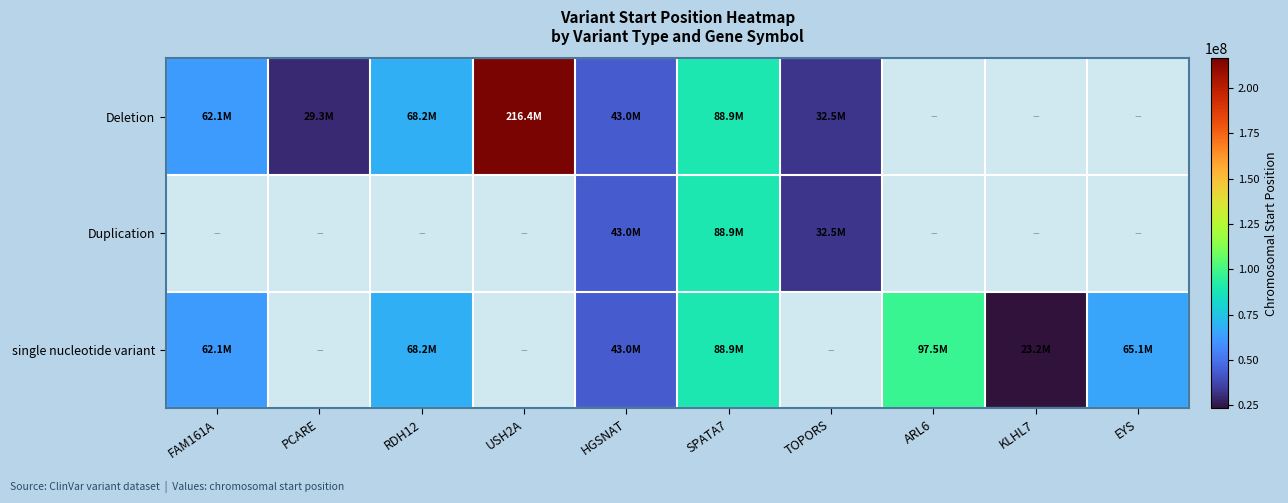

Which category has the lowest value across all series?

ARL6